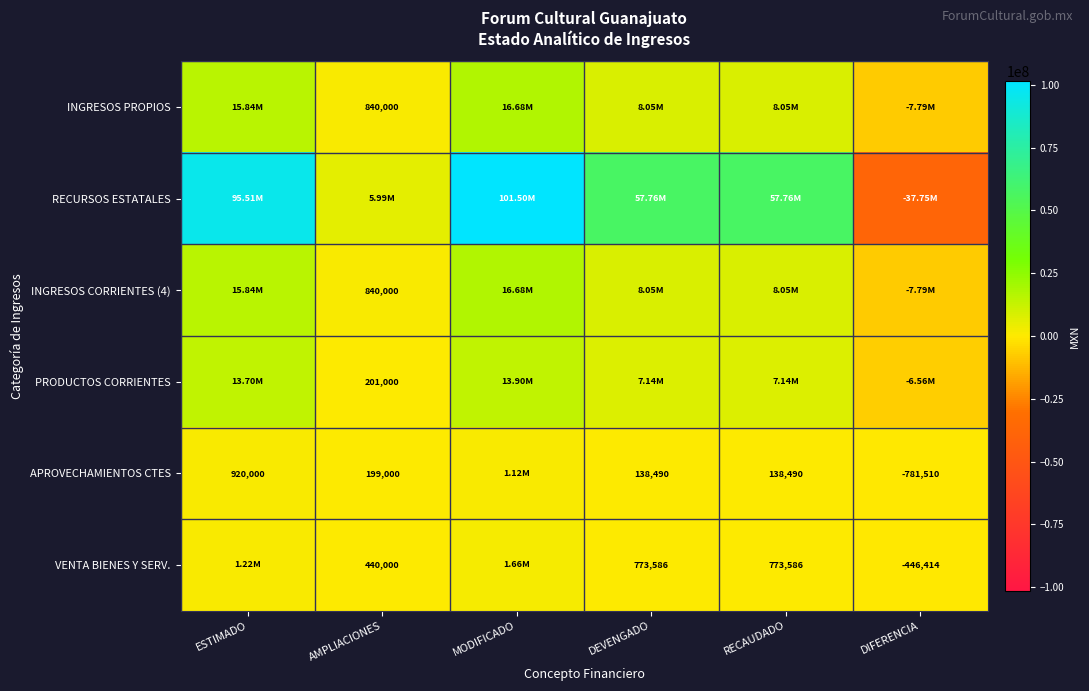

Is the value of INGRESOS PROPIOS at AMPLIACIONES greater than the value of PRODUCTOS CORRIENTES at AMPLIACIONES?

Yes